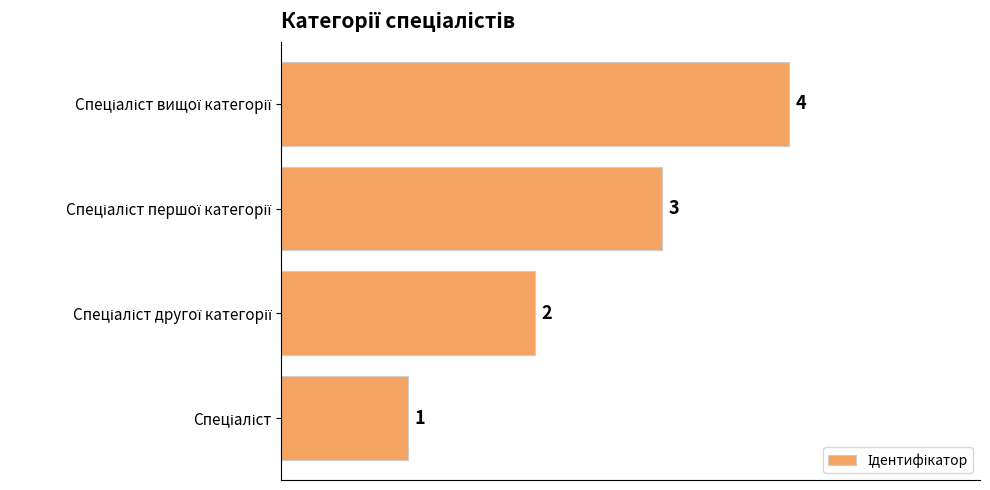

What is the smallest value displayed?

1